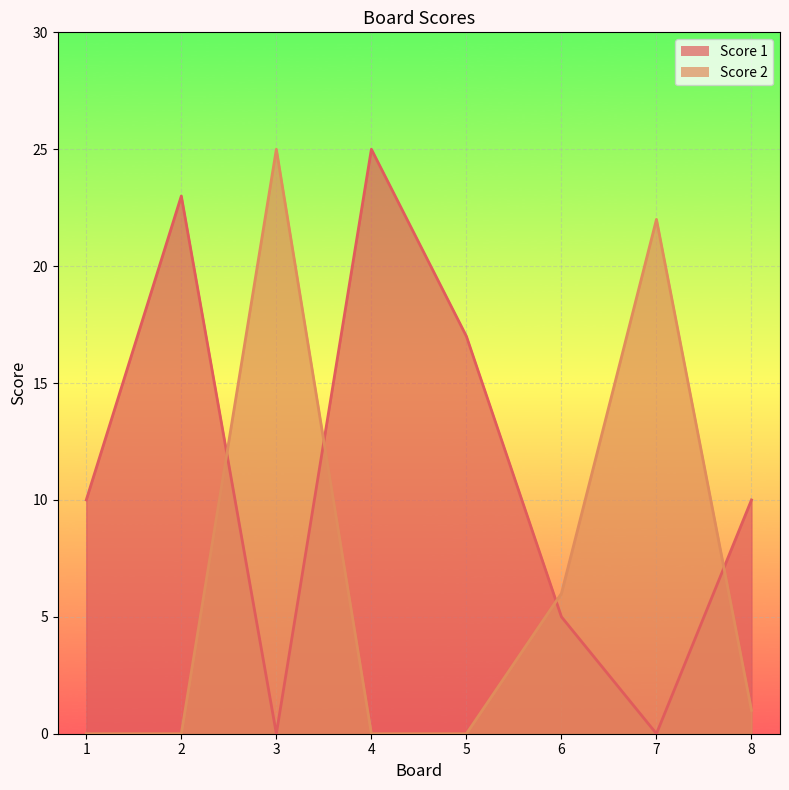

Reading left to right, list all the values displayed in this chart.

Score 1: 10	23	0	25	17	5	0	10
Score 2: 0	0	25	0	0	6	22	1